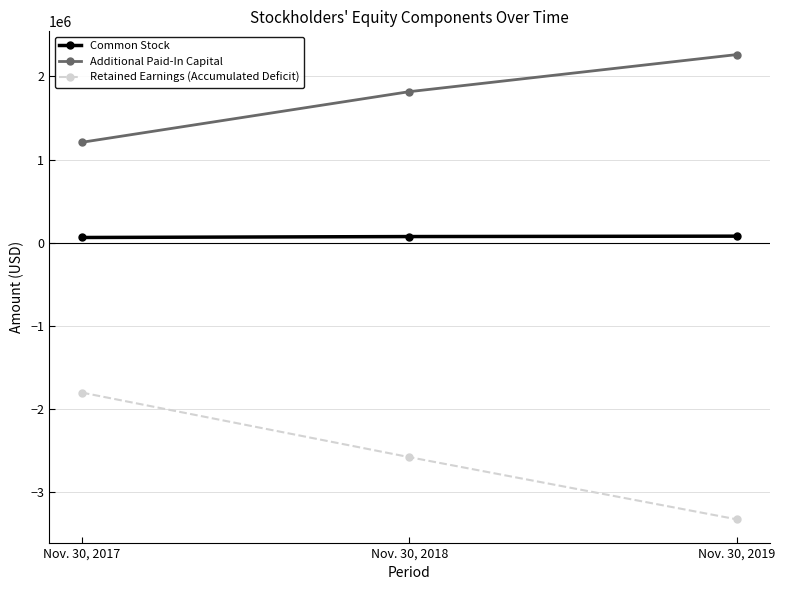

Count the Additional Paid-In Capital values in the range 1206875 to 2261538.

3